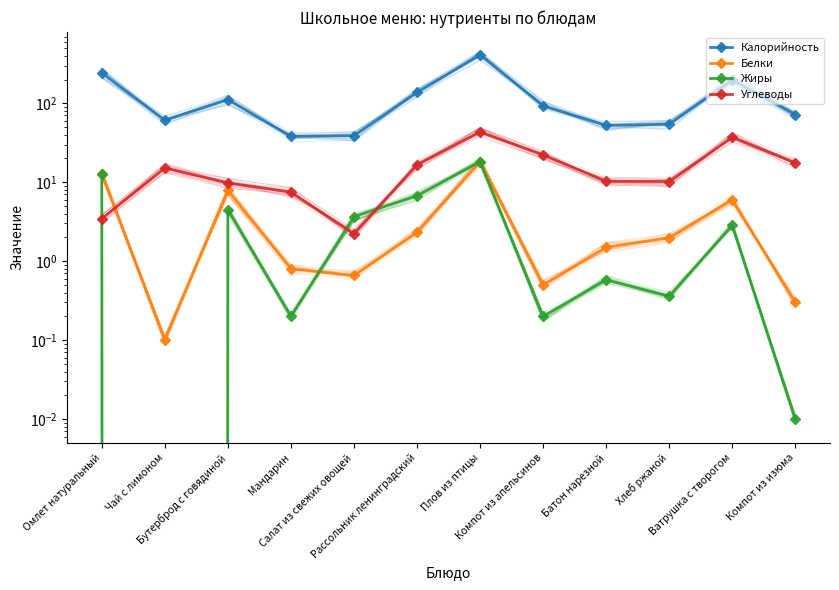

Reading left to right, transcribe all the data shown in this chart.

Калорийность: 243.8	61.0	111.0	38.0	39.0	137.5	410.3	93.0	52.4	54.3	196.7	72.0
Белки: 12.9	0.1	7.9	0.8	0.7	2.3	18.3	0.5	1.5	2.0	6.0	0.3
Жиры: 12.9	0.0	4.5	0.2	3.7	6.8	18.2	0.2	0.6	0.4	2.8	0.0
Углеводы: 3.5	15.2	9.8	7.5	2.2	16.6	43.3	22.2	10.3	10.2	37.0	17.5